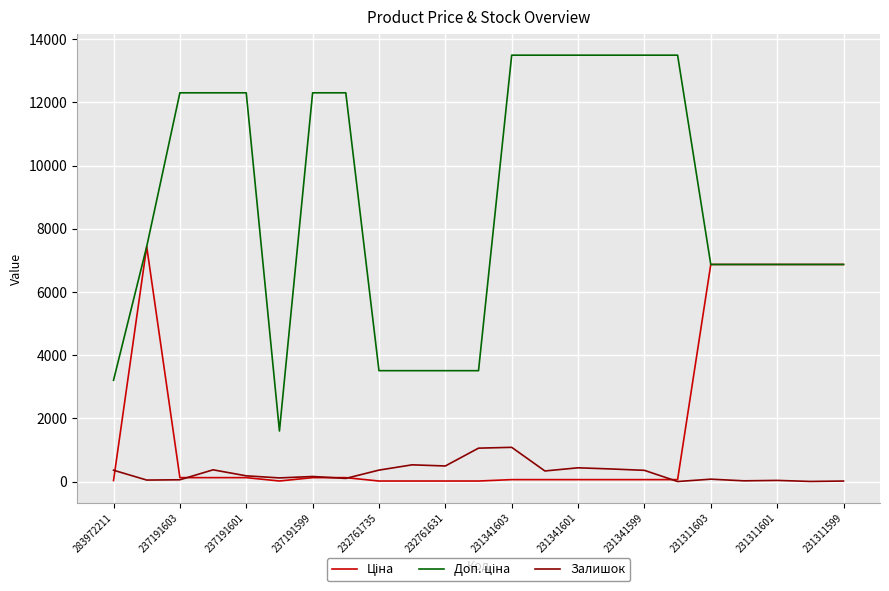

Is this an area chart (filled region under the line)?

No